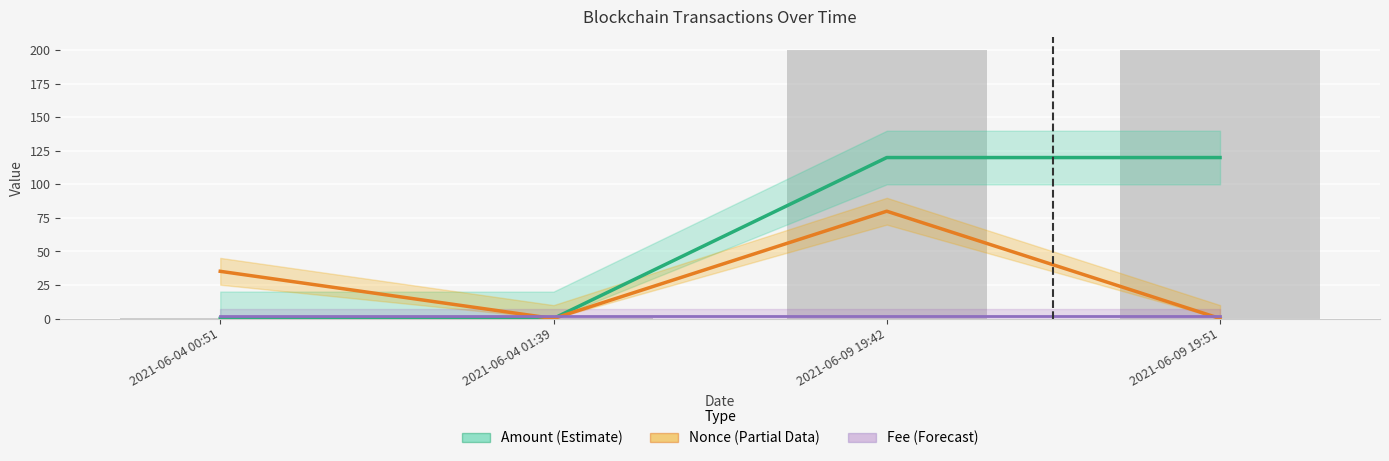

Where is Amount nearest to the value 60?

2021-06-04 00:51